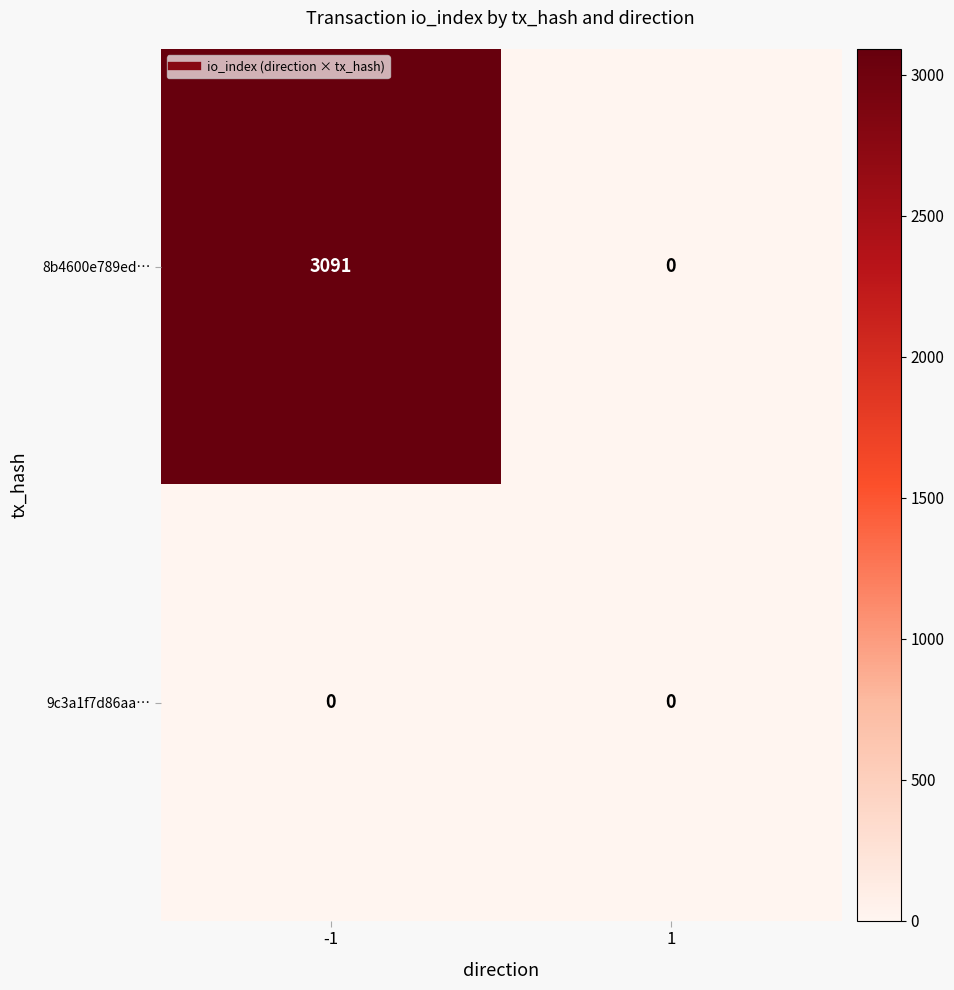

List the series in order of their overall mean, highest first.

8b4600e789ed…, 9c3a1f7d86aa…